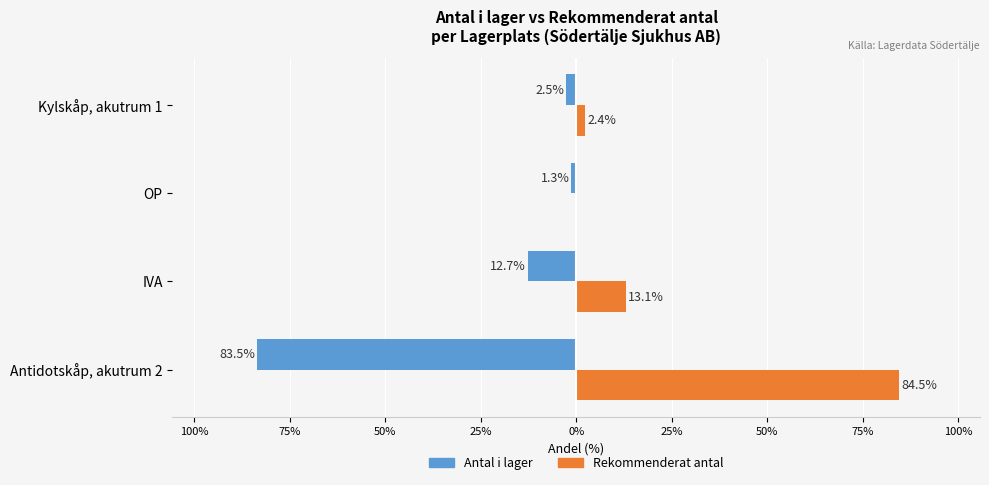

Reading left to right, list all the values displayed in this chart.

Antal i lager: -83.5	-12.7	-1.3	-2.5
Rekommenderat antal: 84.5	13.1	0.0	2.4